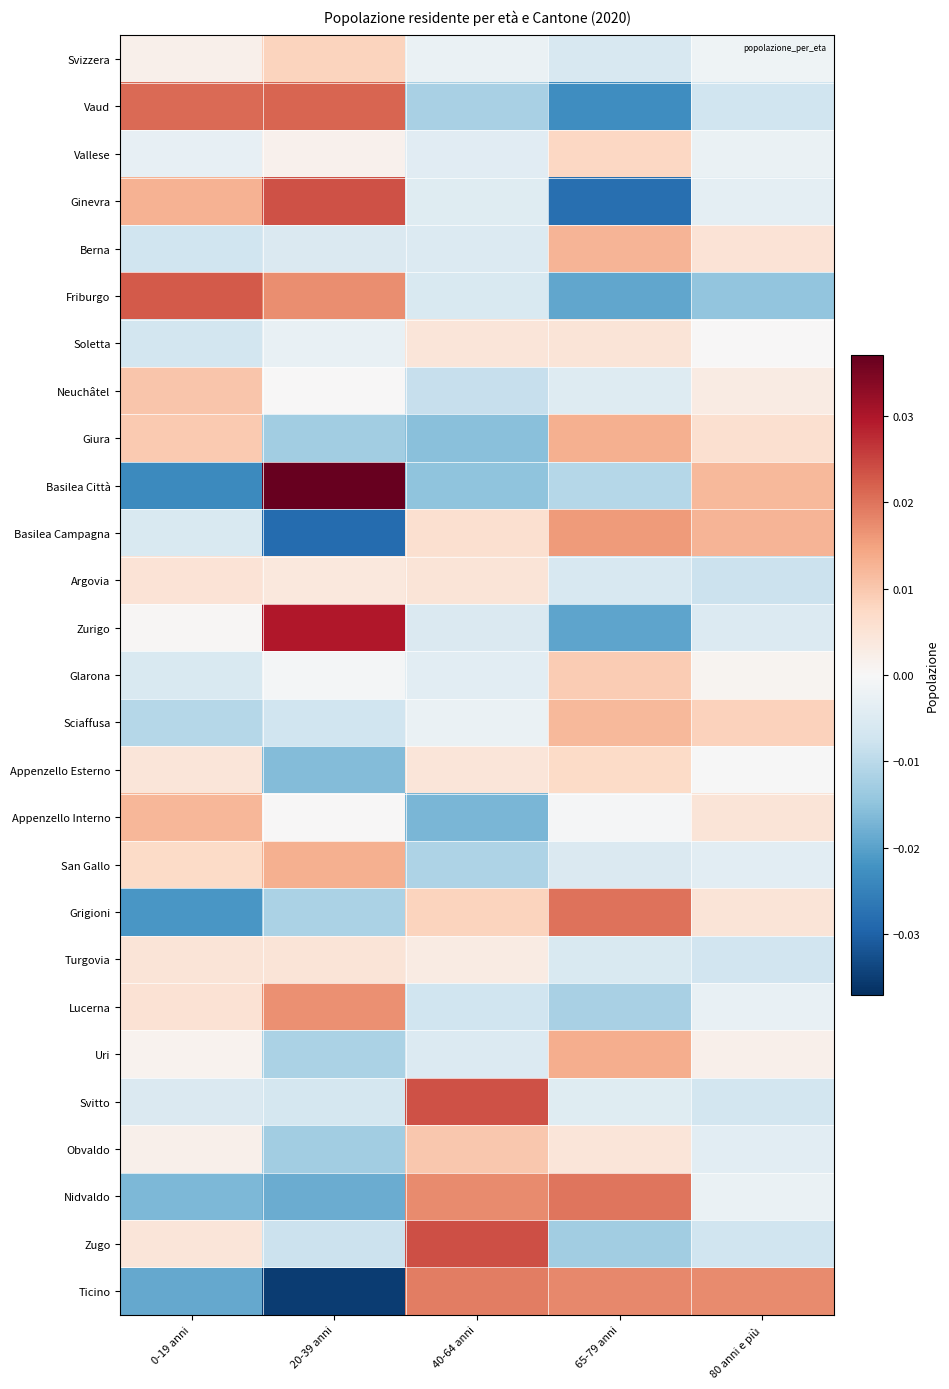

Reading left to right, what are all the values shown in this chart?

Svizzera: 0-19 anni=0.0	20-39 anni=0.0	40-64 anni=-0.0	65-79 anni=-0.0	80 anni e più=-0.0
Vaud: 0-19 anni=0.0	20-39 anni=0.0	40-64 anni=-0.0	65-79 anni=-0.0	80 anni e più=-0.0
Vallese: 0-19 anni=-0.0	20-39 anni=0.0	40-64 anni=-0.0	65-79 anni=0.0	80 anni e più=-0.0
Ginevra: 0-19 anni=0.0	20-39 anni=0.0	40-64 anni=-0.0	65-79 anni=-0.0	80 anni e più=-0.0
Berna: 0-19 anni=-0.0	20-39 anni=-0.0	40-64 anni=-0.0	65-79 anni=0.0	80 anni e più=0.0
Friburgo: 0-19 anni=0.0	20-39 anni=0.0	40-64 anni=-0.0	65-79 anni=-0.0	80 anni e più=-0.0
Soletta: 0-19 anni=-0.0	20-39 anni=-0.0	40-64 anni=0.0	65-79 anni=0.0	80 anni e più=0.0
Neuchâtel: 0-19 anni=0.0	20-39 anni=0.0	40-64 anni=-0.0	65-79 anni=-0.0	80 anni e più=0.0
Giura: 0-19 anni=0.0	20-39 anni=-0.0	40-64 anni=-0.0	65-79 anni=0.0	80 anni e più=0.0
Basilea Città: 0-19 anni=-0.0	20-39 anni=0.0	40-64 anni=-0.0	65-79 anni=-0.0	80 anni e più=0.0
Basilea Campagna: 0-19 anni=-0.0	20-39 anni=-0.0	40-64 anni=0.0	65-79 anni=0.0	80 anni e più=0.0
Argovia: 0-19 anni=0.0	20-39 anni=0.0	40-64 anni=0.0	65-79 anni=-0.0	80 anni e più=-0.0
Zurigo: 0-19 anni=0.0	20-39 anni=0.0	40-64 anni=-0.0	65-79 anni=-0.0	80 anni e più=-0.0
Glarona: 0-19 anni=-0.0	20-39 anni=-0.0	40-64 anni=-0.0	65-79 anni=0.0	80 anni e più=0.0
Sciaffusa: 0-19 anni=-0.0	20-39 anni=-0.0	40-64 anni=-0.0	65-79 anni=0.0	80 anni e più=0.0
Appenzello Esterno: 0-19 anni=0.0	20-39 anni=-0.0	40-64 anni=0.0	65-79 anni=0.0	80 anni e più=-0.0
Appenzello Interno: 0-19 anni=0.0	20-39 anni=0.0	40-64 anni=-0.0	65-79 anni=-0.0	80 anni e più=0.0
San Gallo: 0-19 anni=0.0	20-39 anni=0.0	40-64 anni=-0.0	65-79 anni=-0.0	80 anni e più=-0.0
Grigioni: 0-19 anni=-0.0	20-39 anni=-0.0	40-64 anni=0.0	65-79 anni=0.0	80 anni e più=0.0
Turgovia: 0-19 anni=0.0	20-39 anni=0.0	40-64 anni=0.0	65-79 anni=-0.0	80 anni e più=-0.0
Lucerna: 0-19 anni=0.0	20-39 anni=0.0	40-64 anni=-0.0	65-79 anni=-0.0	80 anni e più=-0.0
Uri: 0-19 anni=0.0	20-39 anni=-0.0	40-64 anni=-0.0	65-79 anni=0.0	80 anni e più=0.0
Svitto: 0-19 anni=-0.0	20-39 anni=-0.0	40-64 anni=0.0	65-79 anni=-0.0	80 anni e più=-0.0
Obvaldo: 0-19 anni=0.0	20-39 anni=-0.0	40-64 anni=0.0	65-79 anni=0.0	80 anni e più=-0.0
Nidvaldo: 0-19 anni=-0.0	20-39 anni=-0.0	40-64 anni=0.0	65-79 anni=0.0	80 anni e più=-0.0
Zugo: 0-19 anni=0.0	20-39 anni=-0.0	40-64 anni=0.0	65-79 anni=-0.0	80 anni e più=-0.0
Ticino: 0-19 anni=-0.0	20-39 anni=-0.0	40-64 anni=0.0	65-79 anni=0.0	80 anni e più=0.0